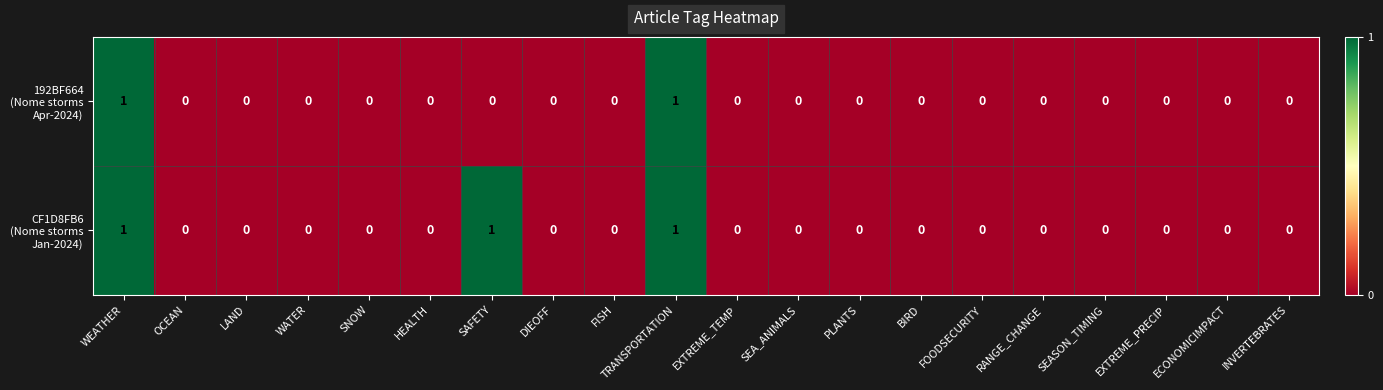

How many distinct data groups are displayed?

2